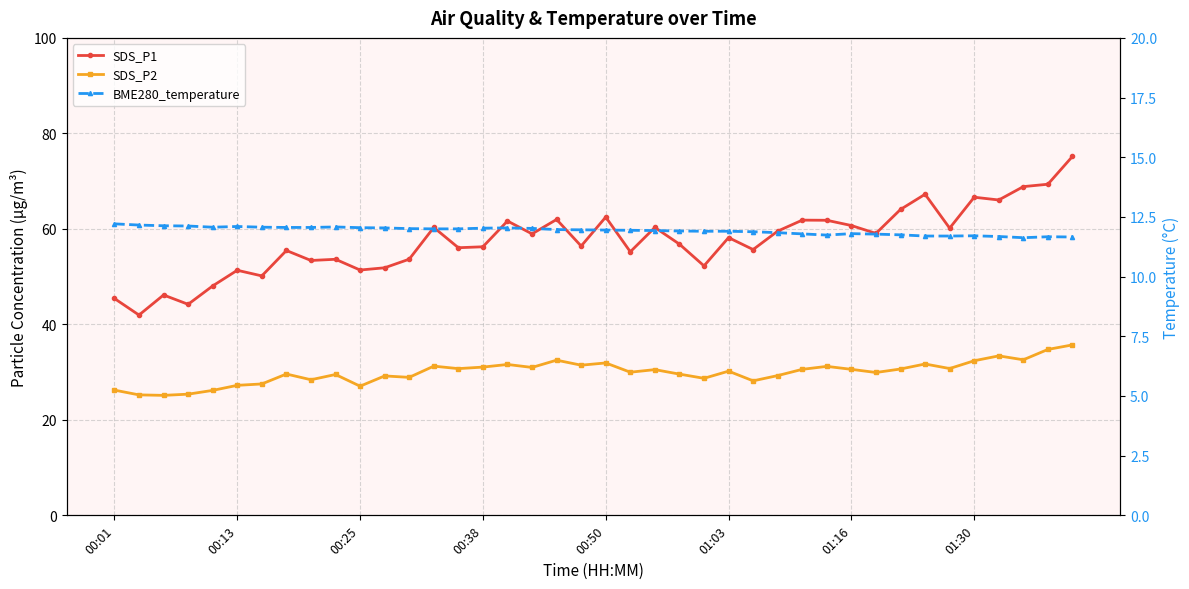

True or false: BME280_temperature and SDS_P2 cross at least once.

False